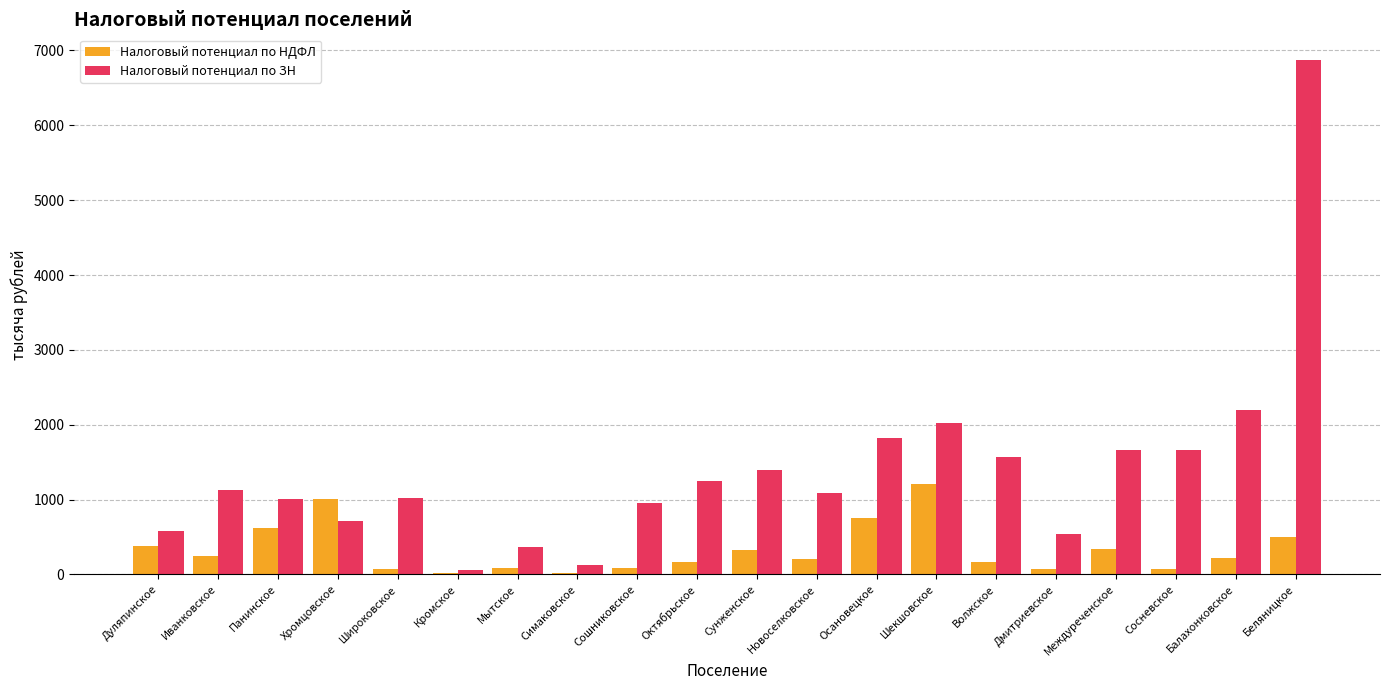

What is the sum of all Налоговый потенциал по ЗН values?

28031.9